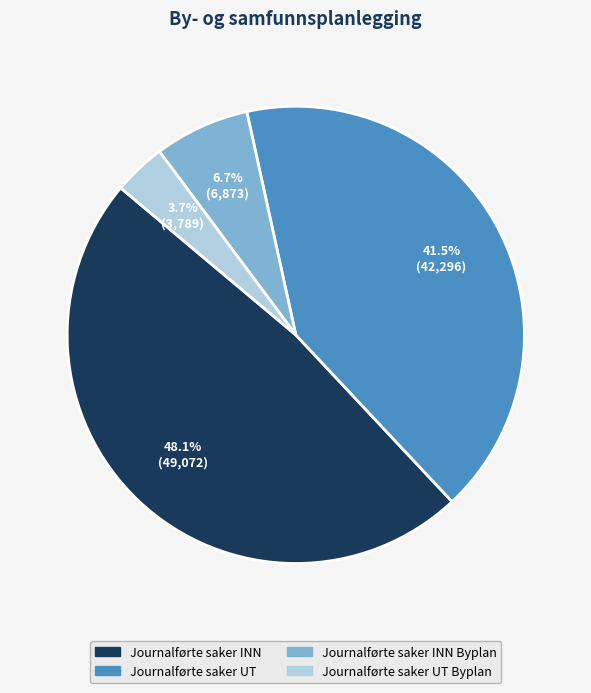

How much of the chart is everything except Journalførte saker INN?

51.9%